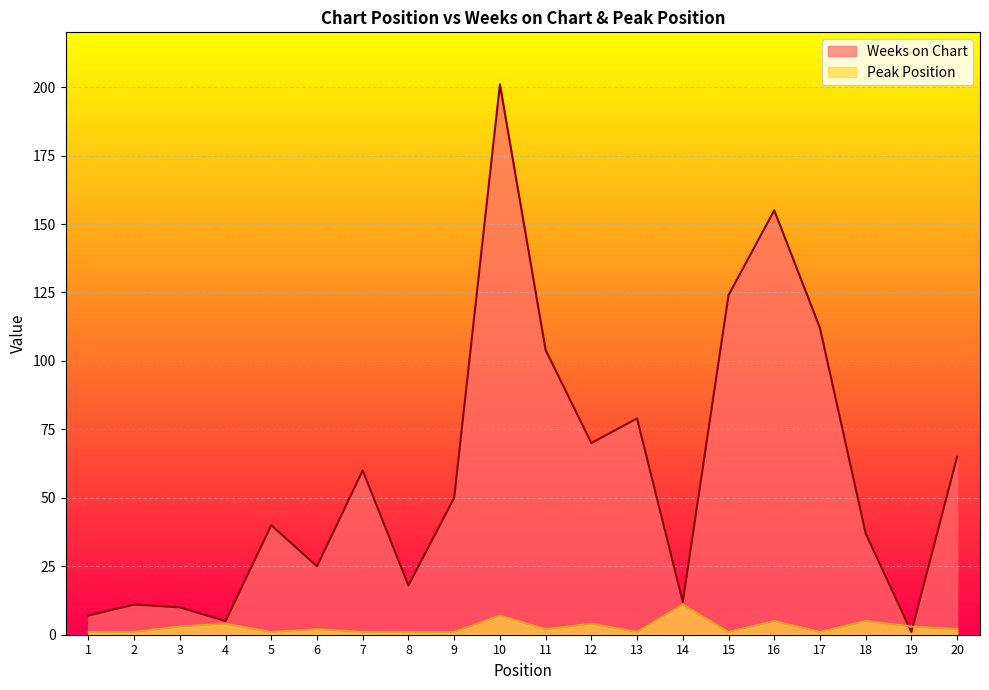

Between 11 and 14, which series saw the biggest shift?

Weeks on Chart